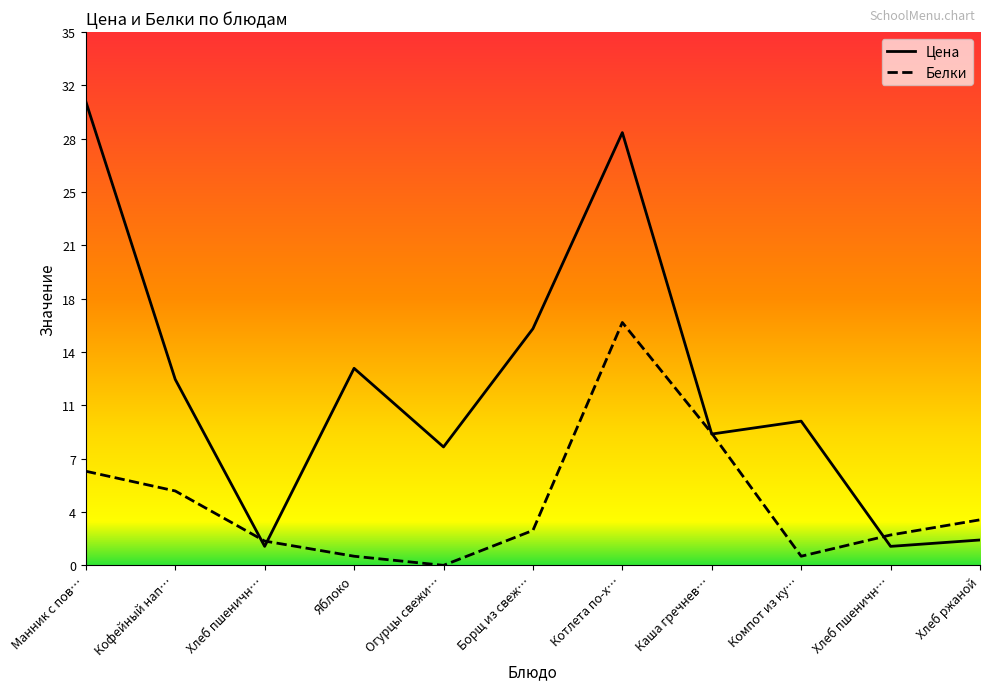

What is the highest value of the Цена series?

30.6